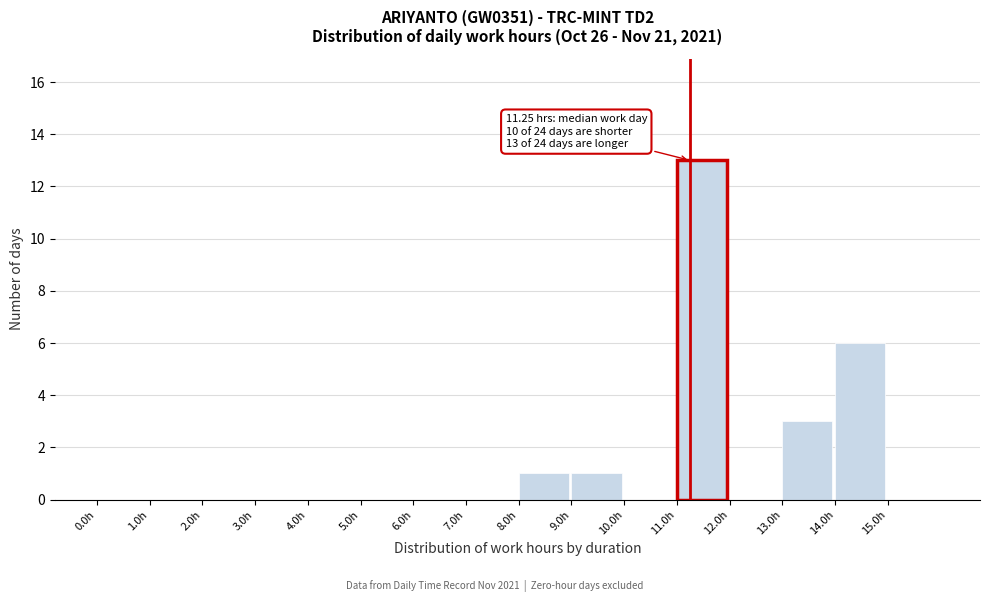

Over which range of the x-axis is the bar tallest?

11 to 12